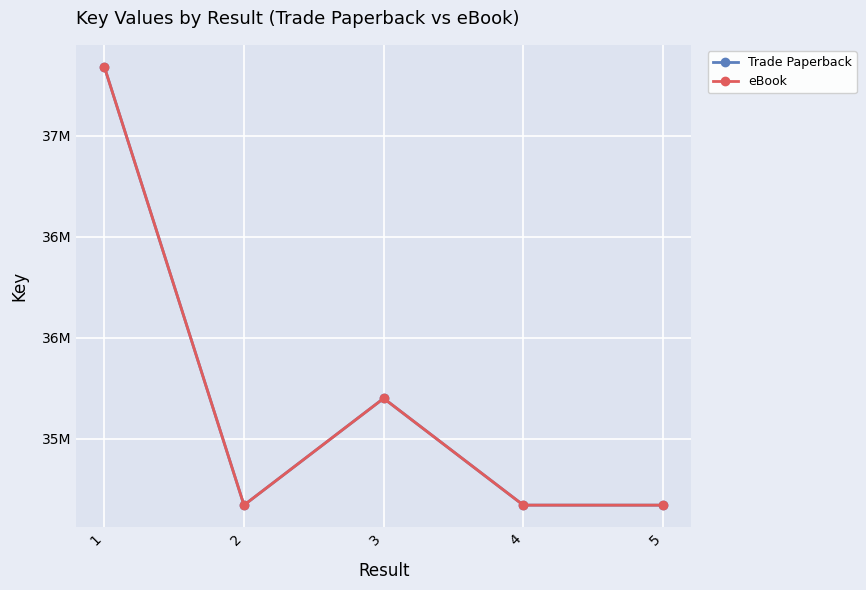

What is the average value of the eBook series?

35711261